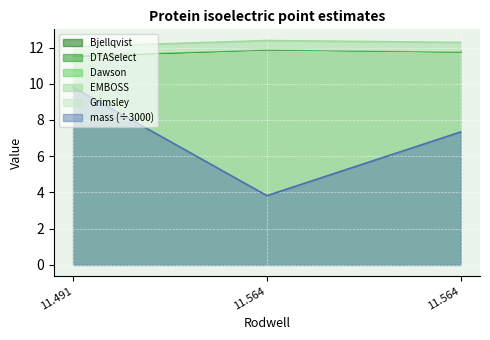

What is the value of the DTASelect point at the 2nd from the left?

11.9